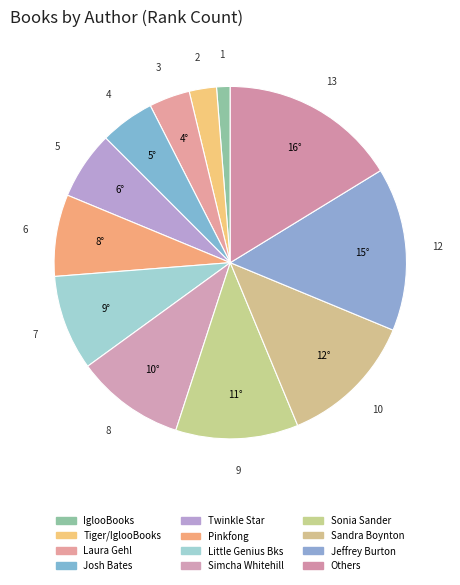

What is the largest slice in the pie chart?

Others